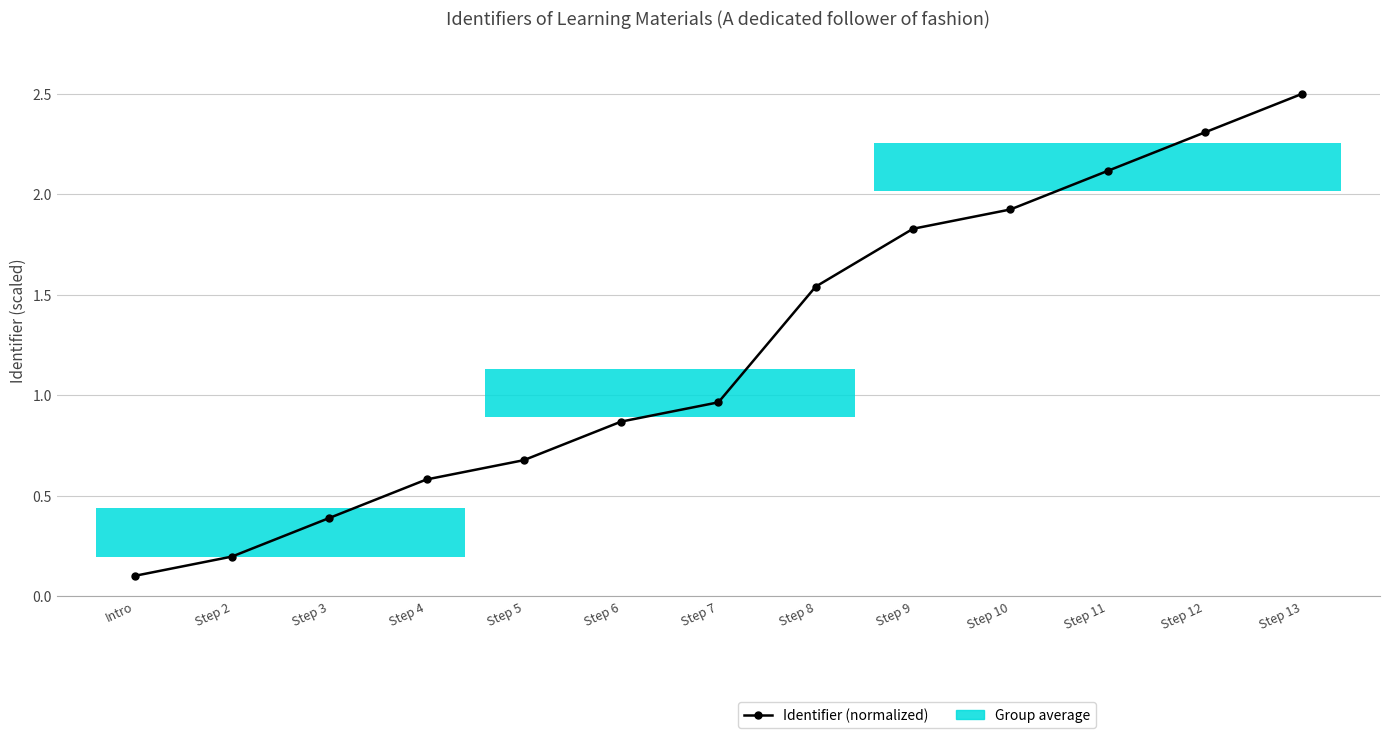

Count the number of categories in the chart.

13